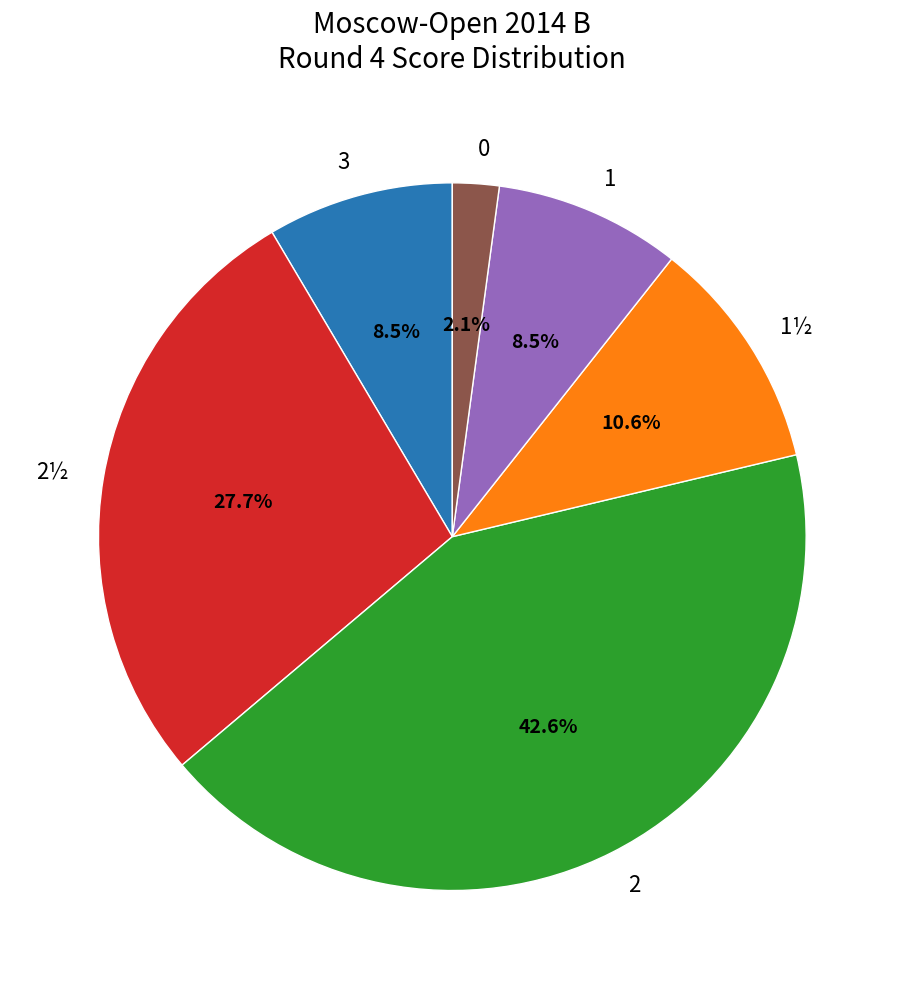

Do 1½ and 3 together represent more than half of the pie?

No